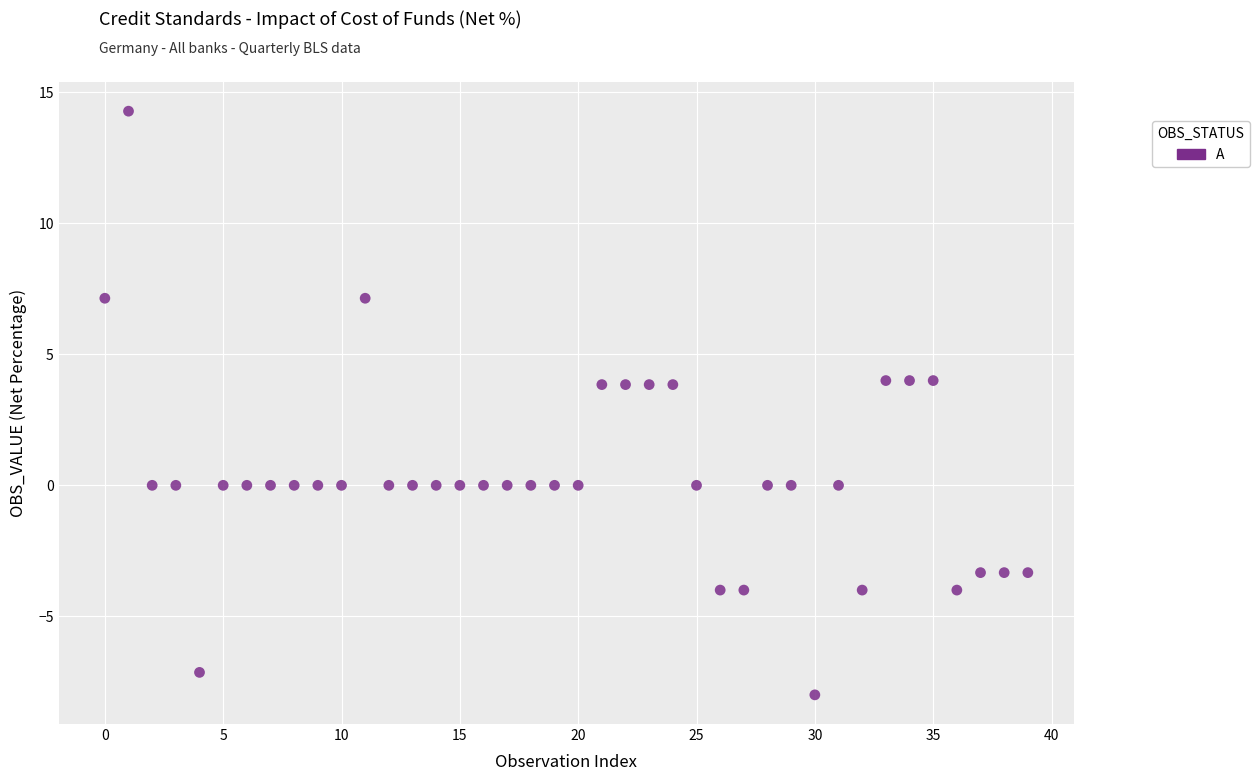

What is the range of Y values (max minus min)?

22.3